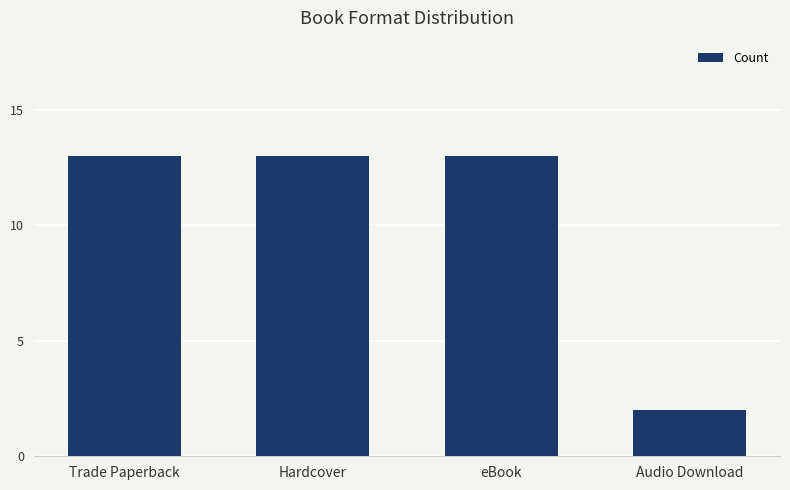

What is the approximate value at Trade Paperback?

13